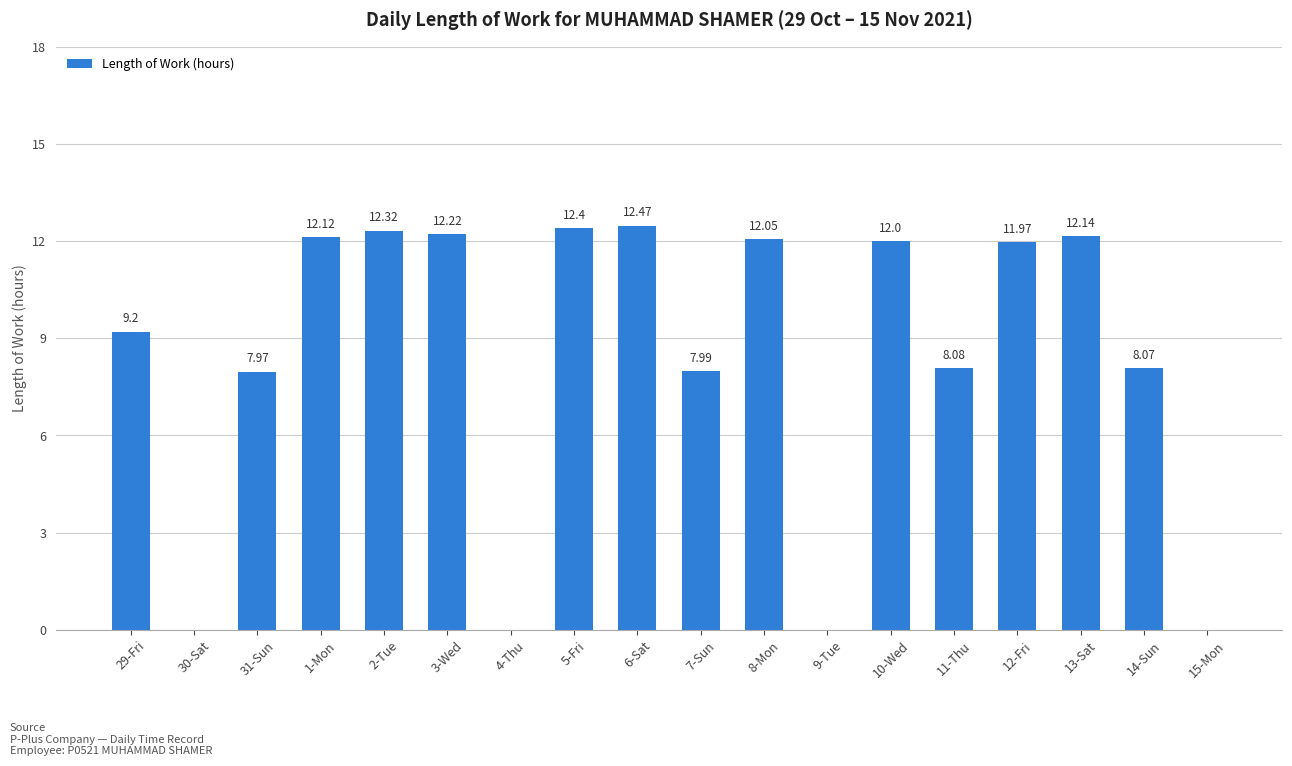

Where does the data first go above 11?

1-Mon